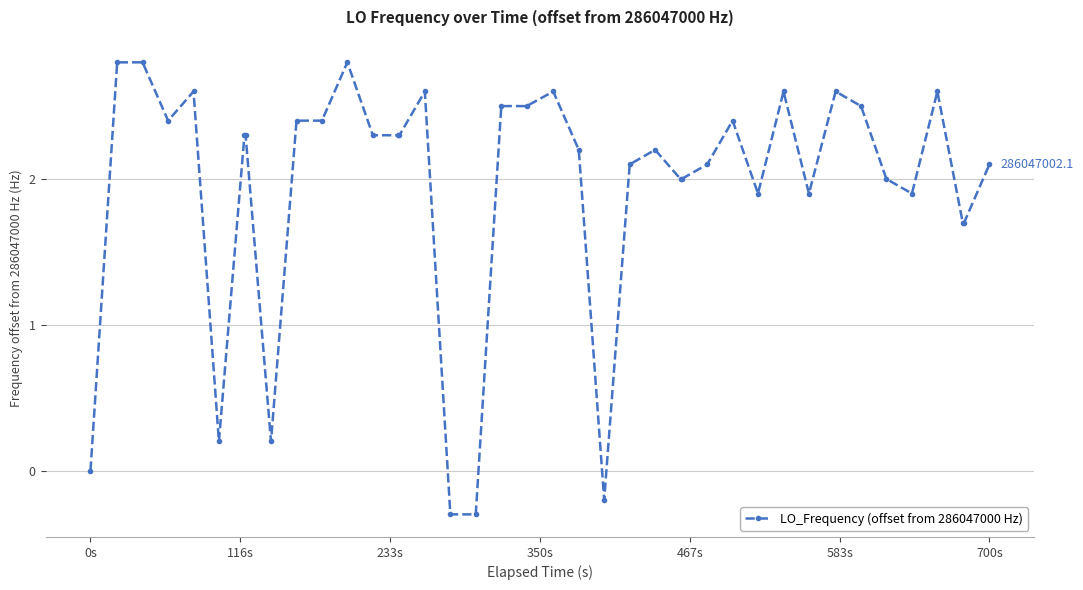

What is the value of the 6th point from the left?

0.2